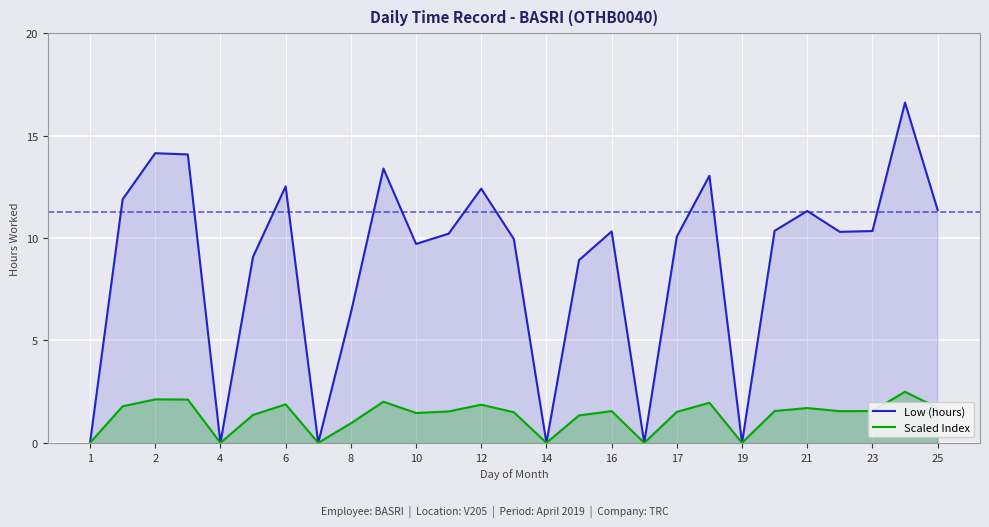

At which category does the chart reach its minimum across all series?

1